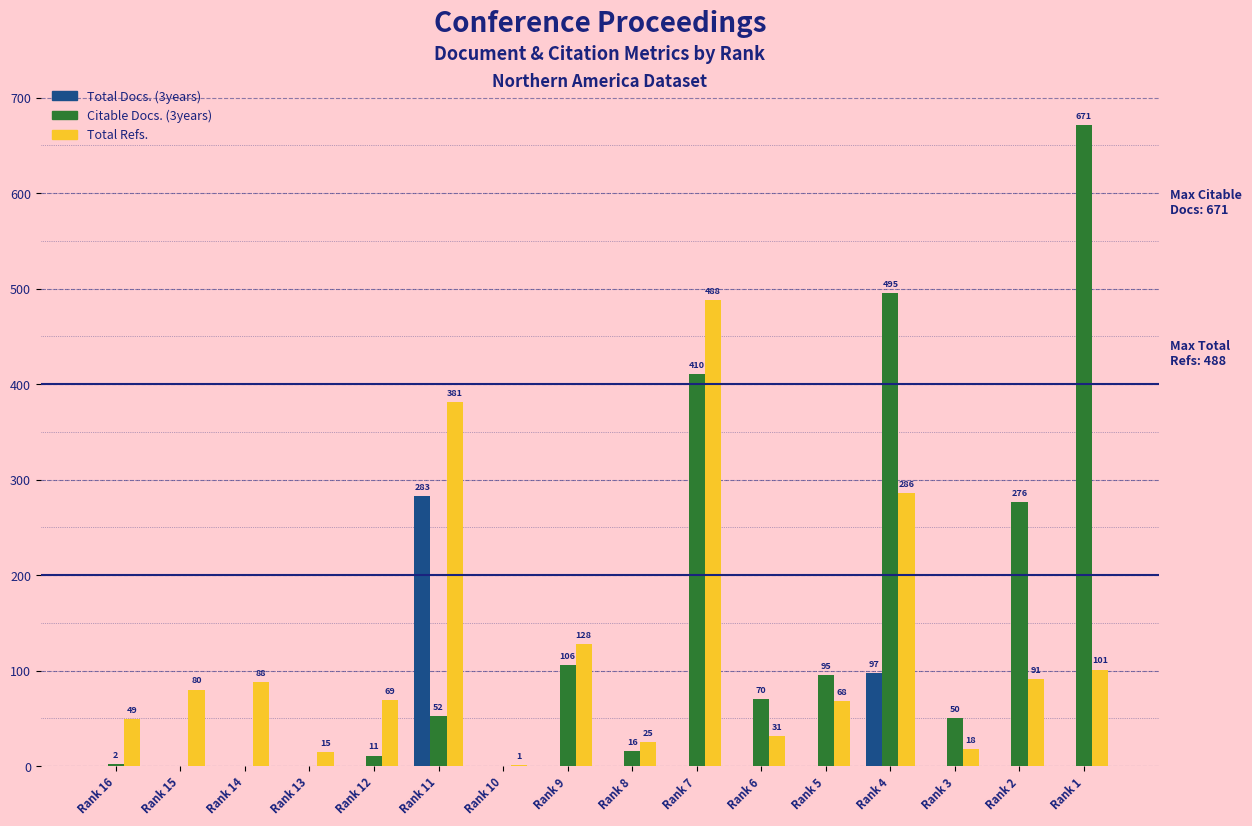

How many data points does each series have?

16